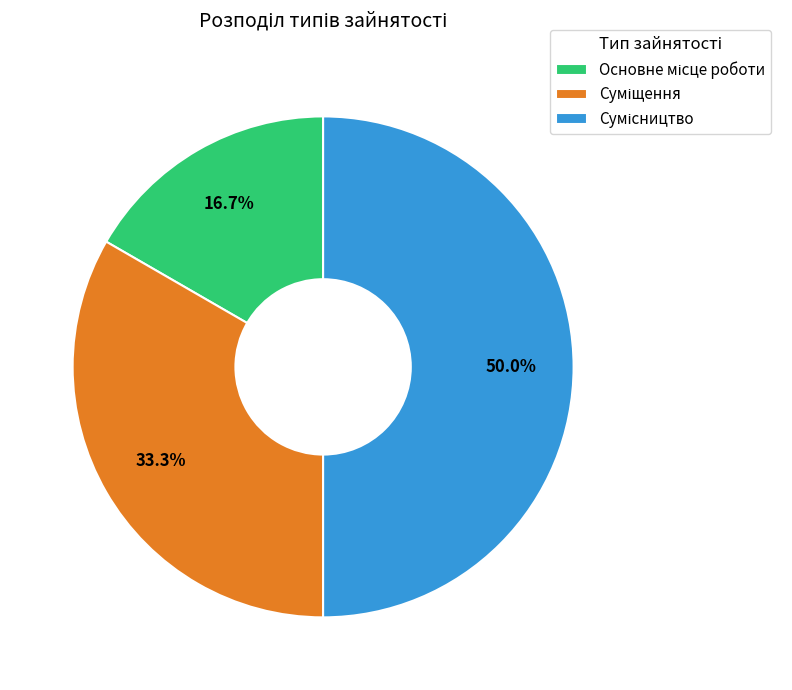

What is the change in value from Основне місце роботи to Сумісництво?

+2